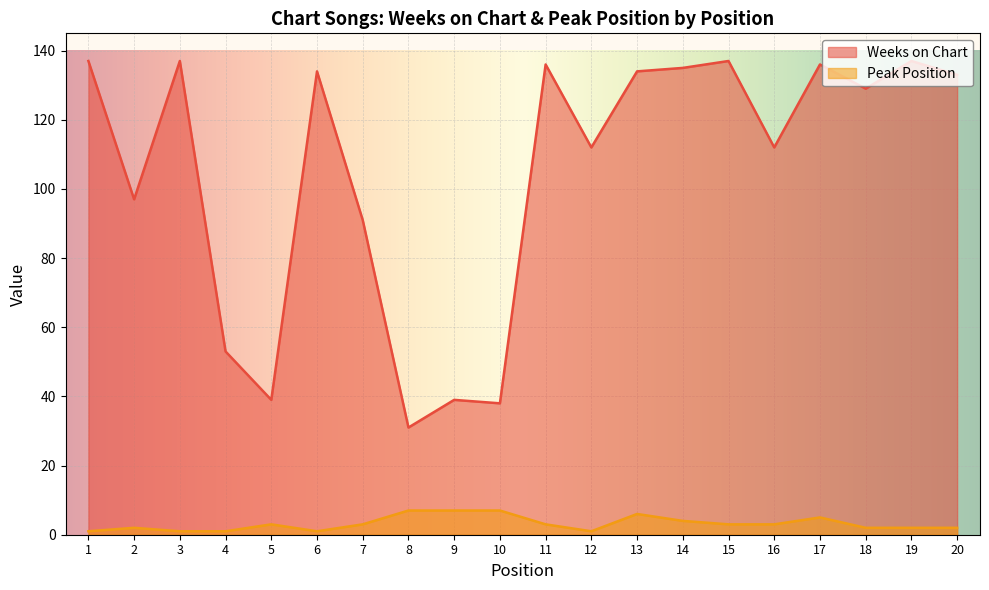

In Weeks on Chart, how many points are lower than both neighbors (excluding endpoints)?

7